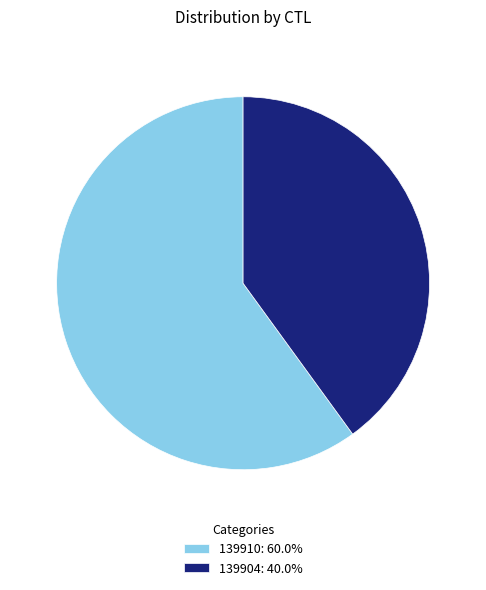

True or false: 139904 accounts for 40% of the total.

True